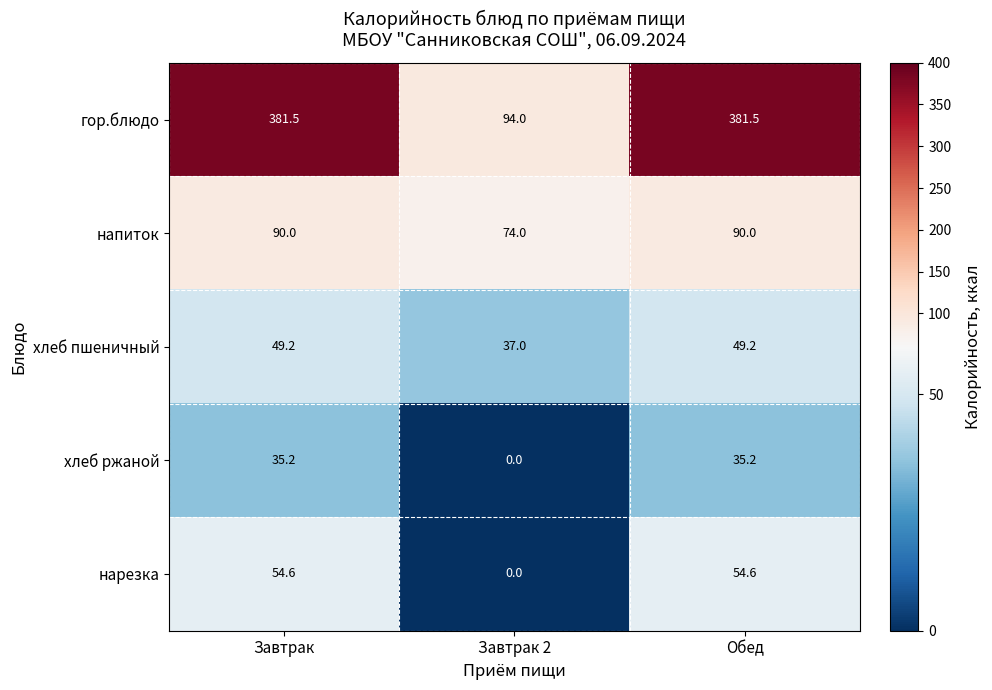

Rank the series at Завтрак from highest to lowest value.

гор.блюдо, напиток, нарезка, хлеб пшеничный, хлеб ржаной